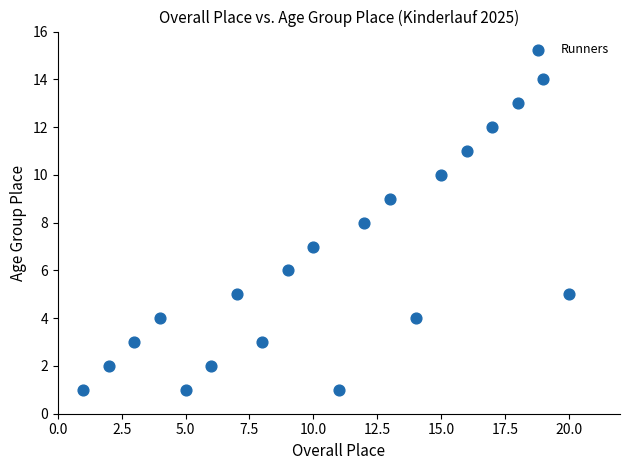

What is the range of X values (max minus min)?

19